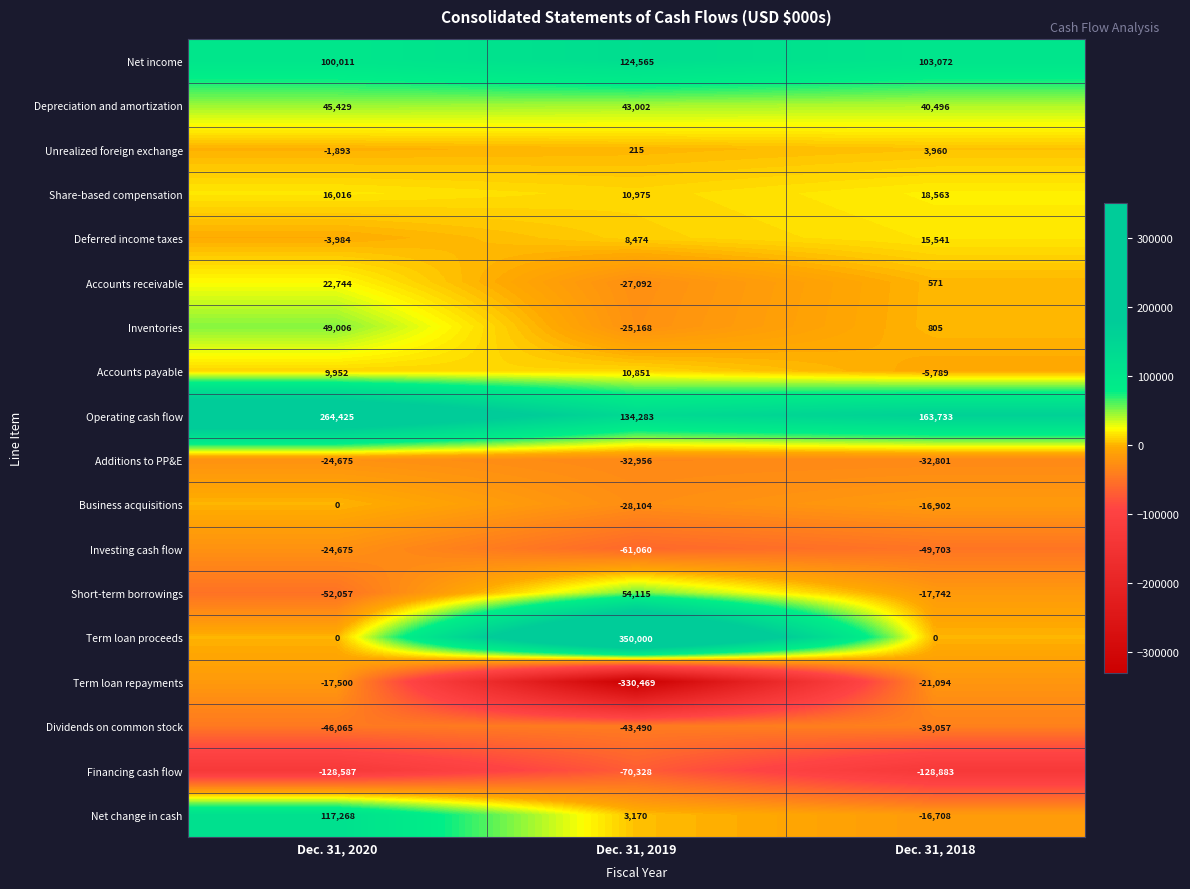

What is the average value of the Short-term borrowings series?

-5228